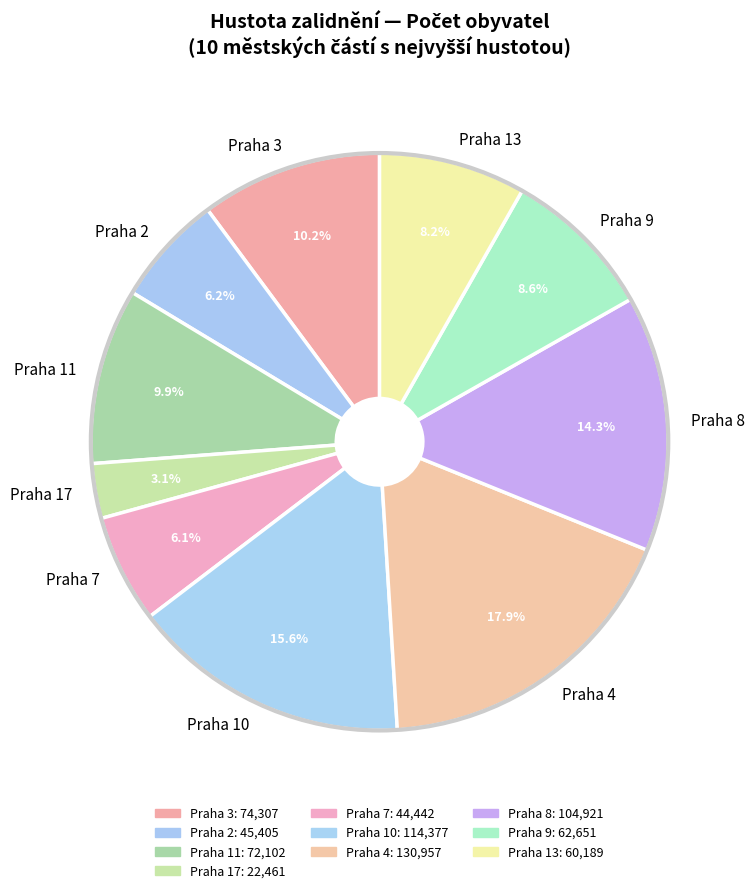

To the nearest percent, what portion does Praha 11 represent?

10%